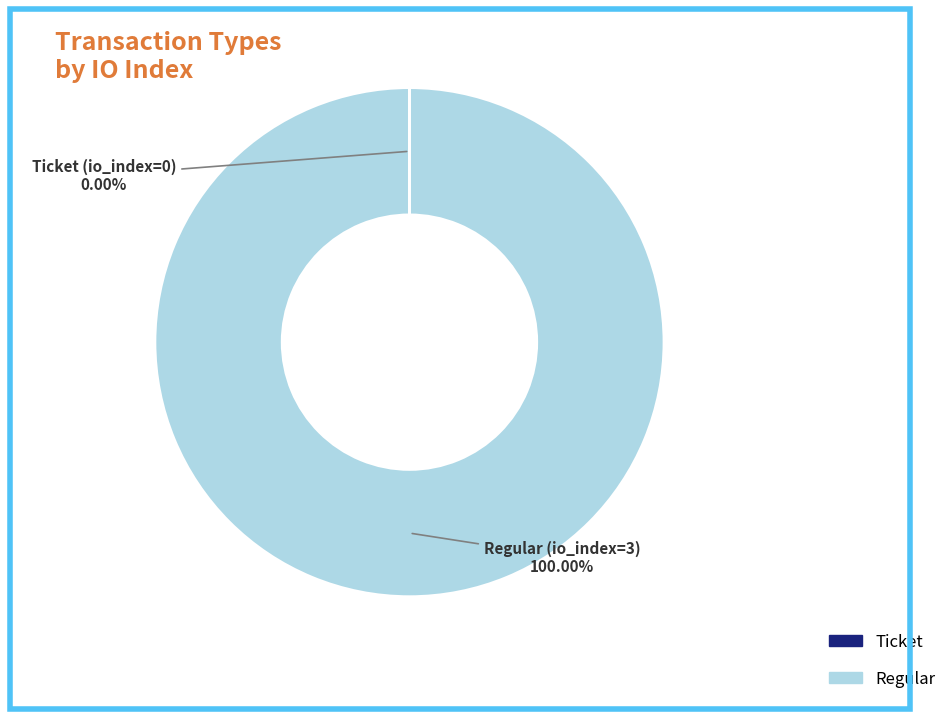

Is there any slice that represents more than half of the pie?

Yes